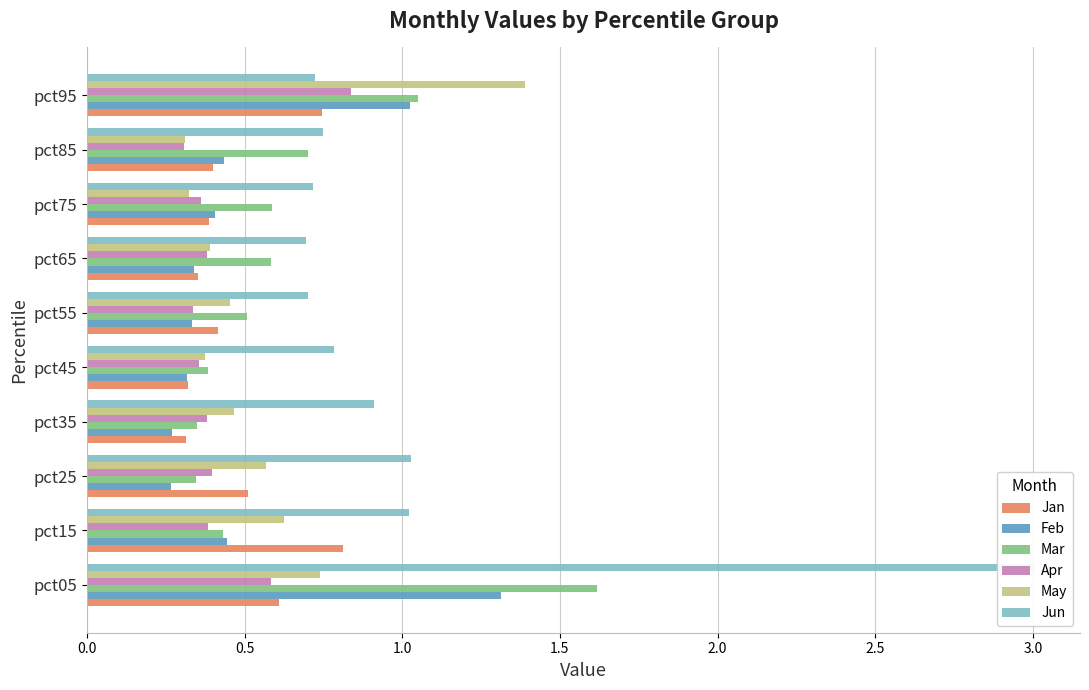

Reading left to right, extract all data points from this chart.

Jan: 0.6	0.8	0.5	0.3	0.3	0.4	0.4	0.4	0.4	0.7
Feb: 1.3	0.4	0.3	0.3	0.3	0.3	0.3	0.4	0.4	1.0
Mar: 1.6	0.4	0.3	0.3	0.4	0.5	0.6	0.6	0.7	1.0
Apr: 0.6	0.4	0.4	0.4	0.4	0.3	0.4	0.4	0.3	0.8
May: 0.7	0.6	0.6	0.5	0.4	0.5	0.4	0.3	0.3	1.4
Jun: 3.0	1.0	1.0	0.9	0.8	0.7	0.7	0.7	0.7	0.7